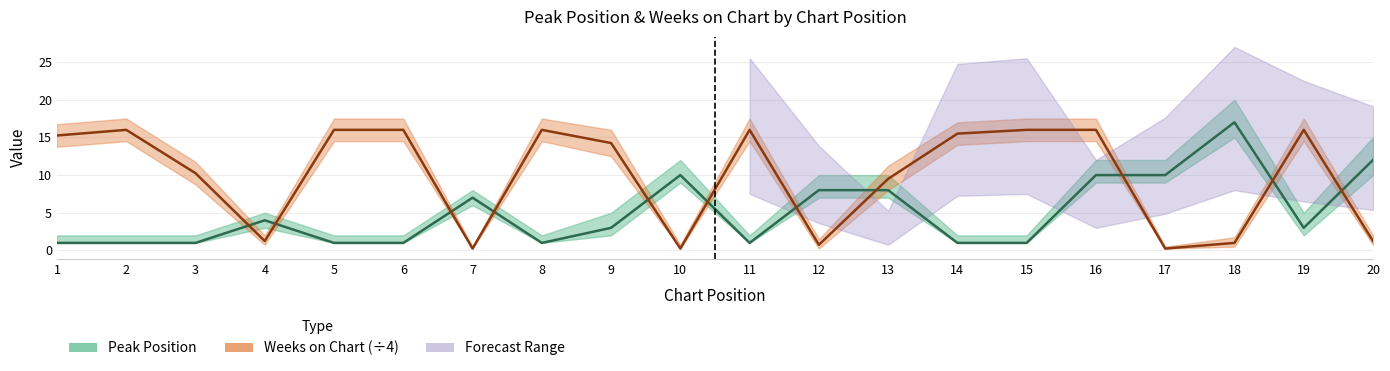

Reading left to right, list all the values displayed in this chart.

Peak Position: 1=1.0	2=1.0	3=1.0	4=4.0	5=1.0	6=1.0	7=7.0	8=1.0	9=3.0	10=10.0	11=1.0	12=8.0	13=8.0	14=1.0	15=1.0	16=10.0	17=10.0	18=17.0	19=3.0	20=12.0
Weeks on Chart: 1=15.2	2=16.0	3=10.2	4=1.2	5=16.0	6=16.0	7=0.2	8=16.0	9=14.2	10=0.2	11=16.0	12=0.8	13=9.5	14=15.5	15=16.0	16=16.0	17=0.2	18=1.0	19=16.0	20=1.2